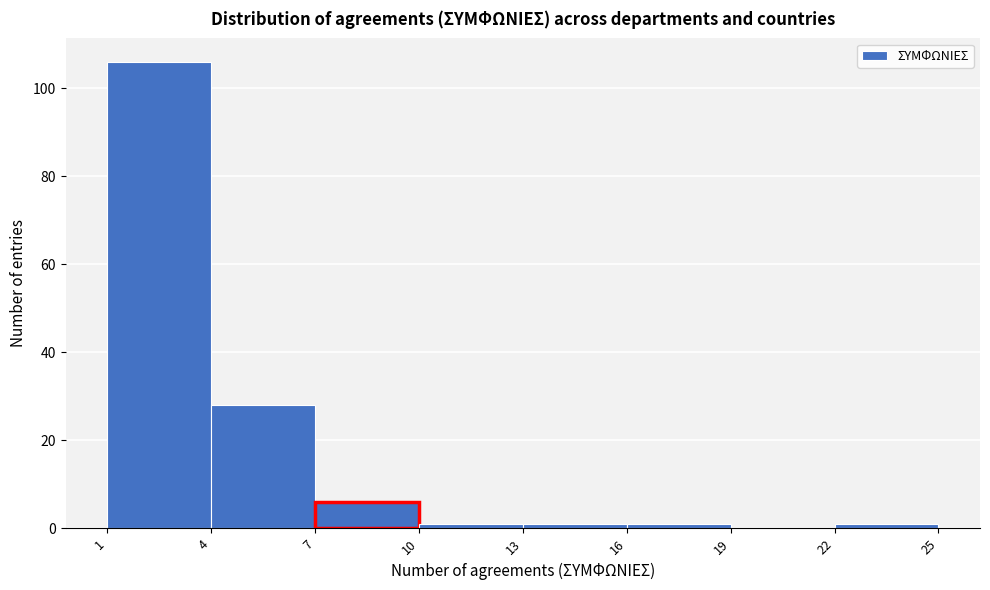

Reading left to right, transcribe this chart: for each bar, give the range it covers on the x-axis and its height. The values are not printed on the chart, so give them approximately, as read against the axis.

1 to 4: 106
4 to 7: 28
7 to 10: 6
10 to 13: under 2
13 to 16: under 2
16 to 19: under 2
19 to 22: 0
22 to 25: under 2